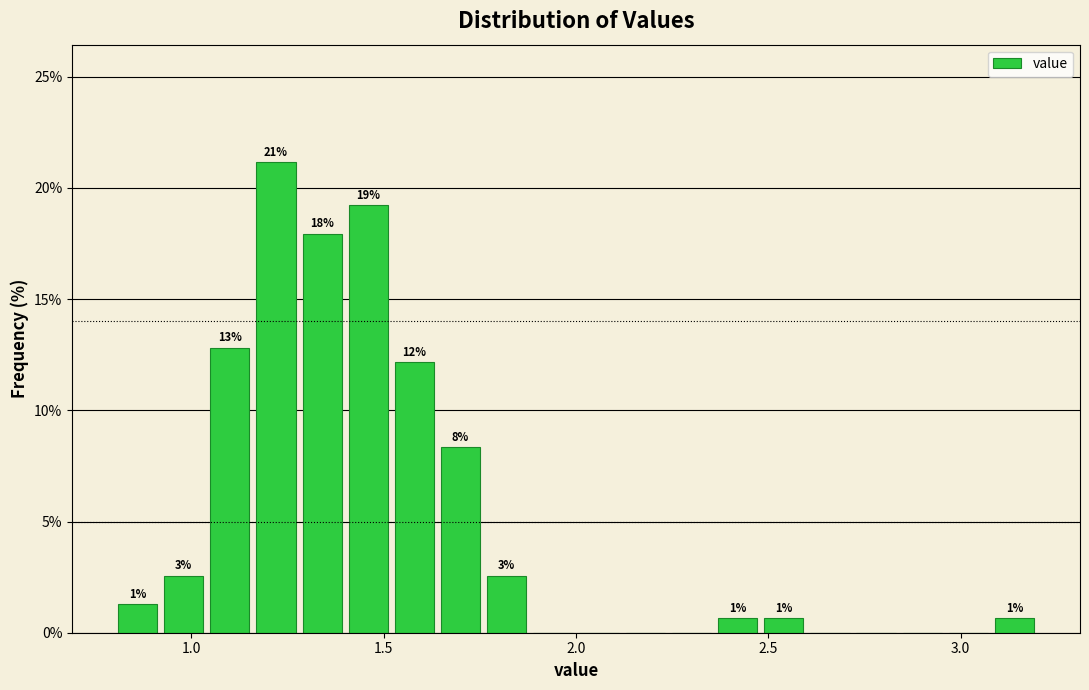

Around what value on the x-axis is the tallest bar? Give the approximate position of its centre, as read against the axis.

1.20